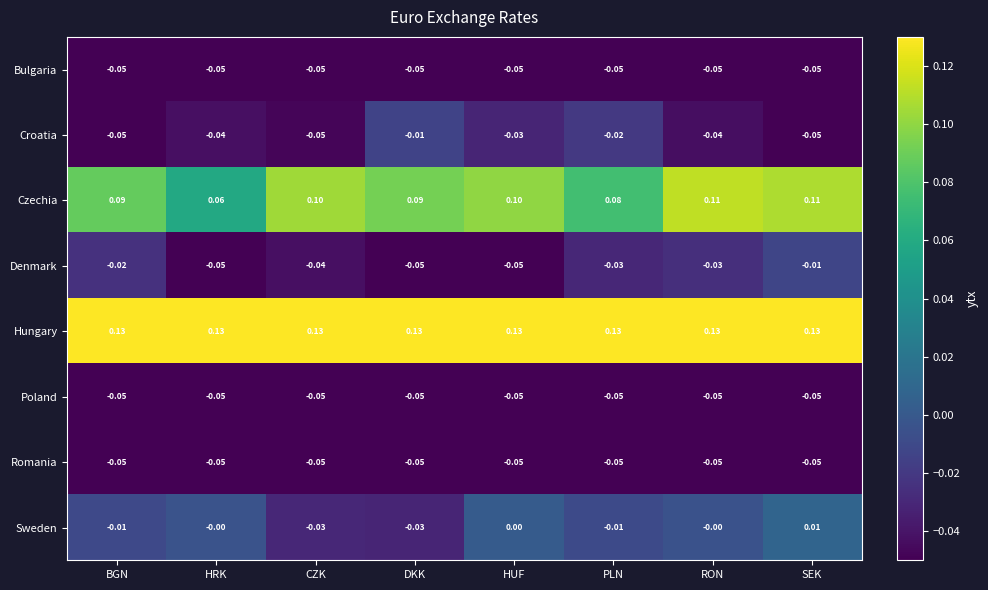

Where is Czechia nearest to the value 0?

HRK